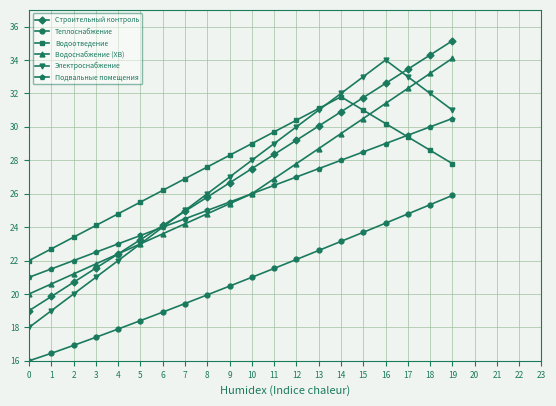

What is the value of the Строительный контроль point at the 1st from the left?

19.0